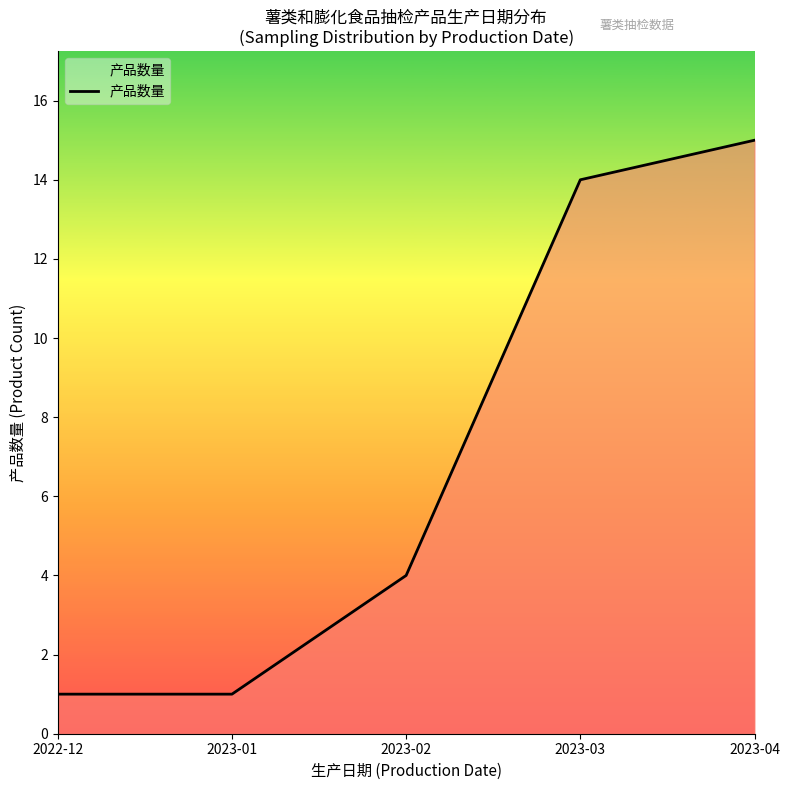

The chart shows a value of 15 at 2023-04. True or false?

True